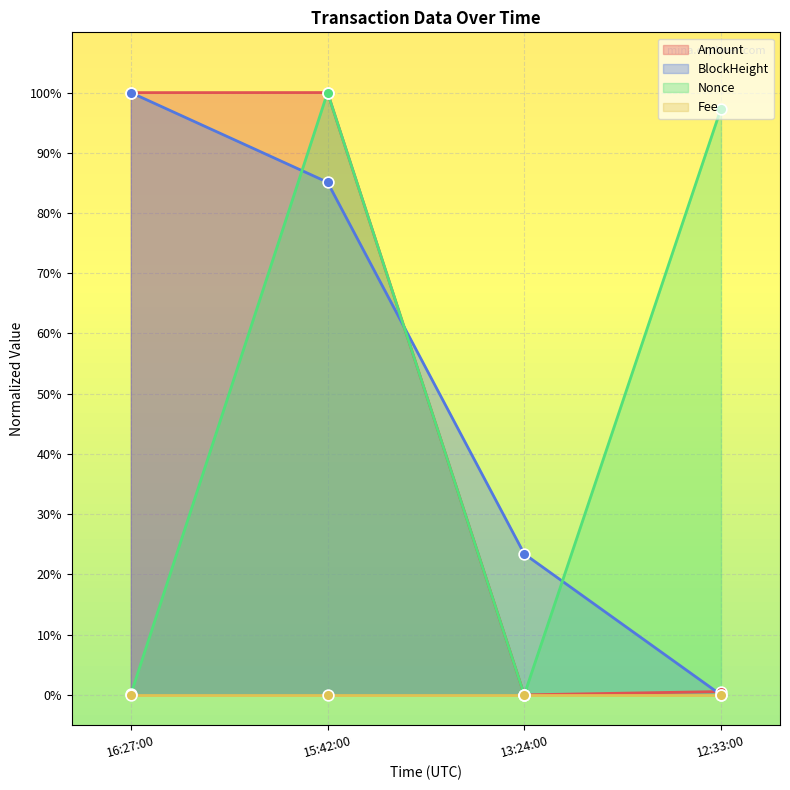

Is the value of Nonce at 16:27:00 greater than the value of BlockHeight at 15:42:00?

No